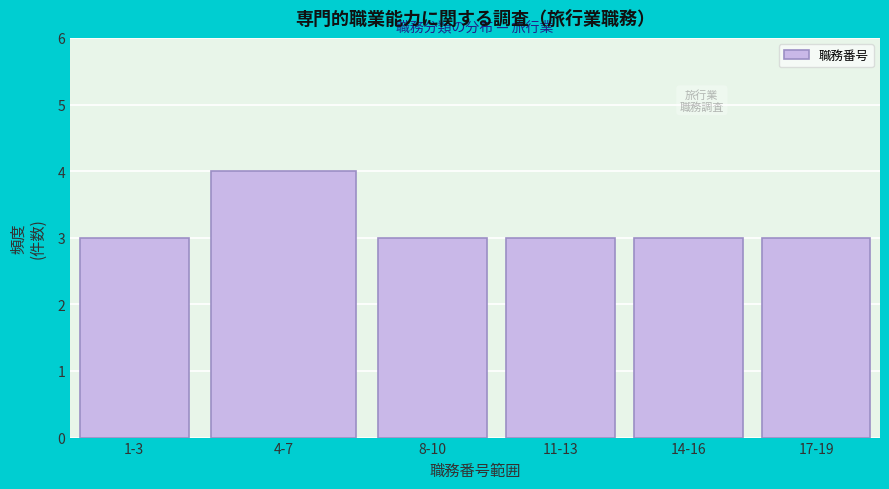

Reading left to right, transcribe all the data shown in this chart.

1-3=3	4-7=4	8-10=3	11-13=3	14-16=3	17-19=3